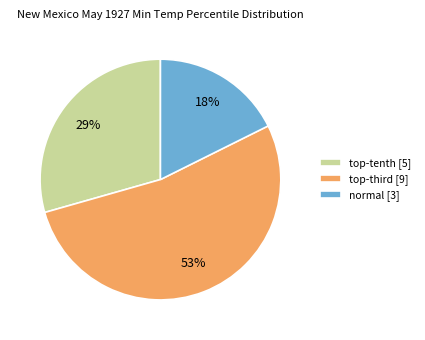

Rank the categories by value from lowest to highest.

normal, top-tenth, top-third